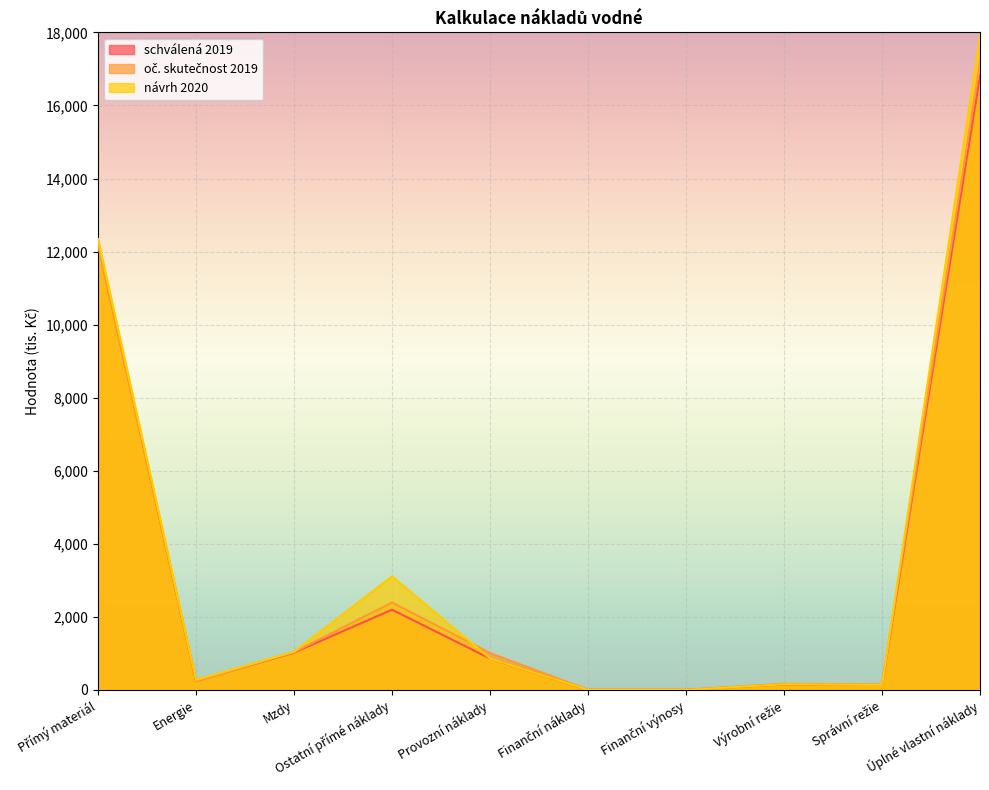

How many lines are shown in the chart?

3